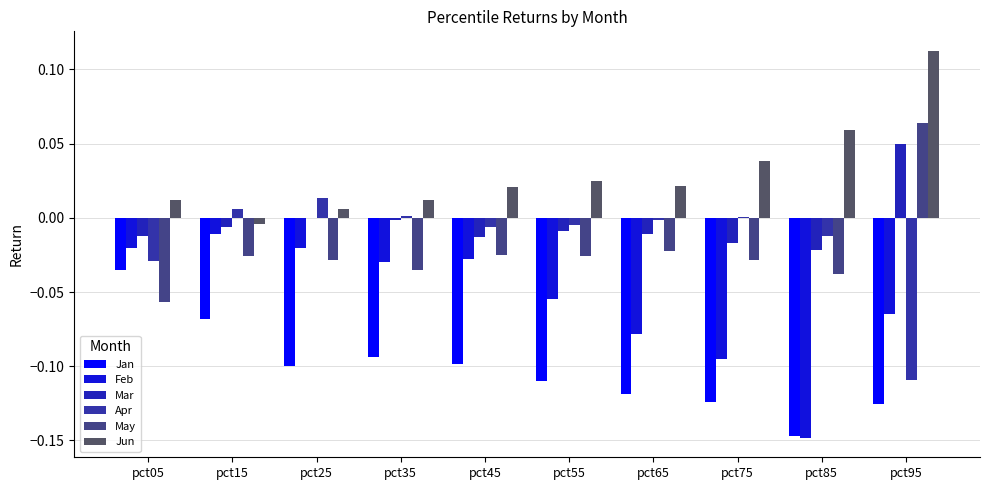

Are the bars grouped side by side (vs. stacked)?

Yes